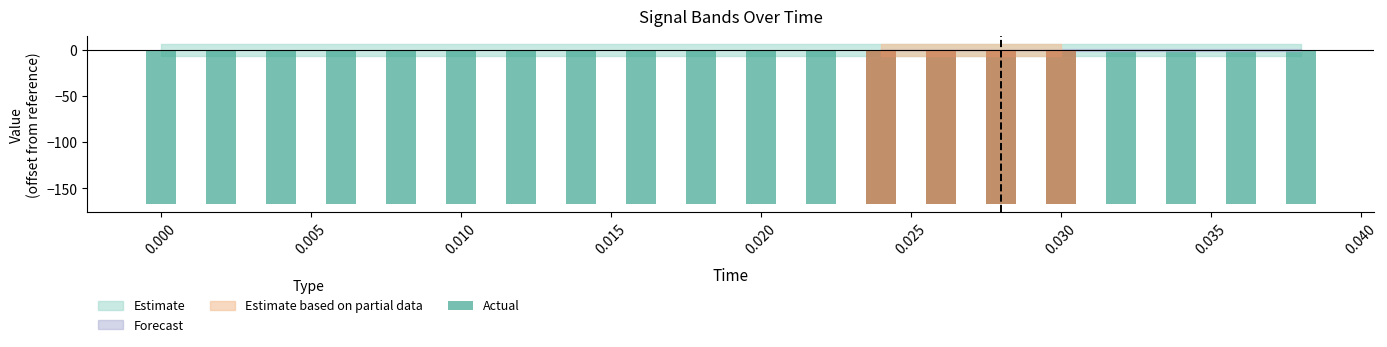

Reading left to right, transcribe all the data shown in this chart.

high: -2093.8	-2093.8	-2093.8	-2093.8	-2093.8	-2093.8	-2093.8	-2093.8	-2093.8	-2093.8	-2093.8	-2093.8	-2093.8	-2093.8	-2093.8	-2093.8	-2093.8	-2093.8	-2093.8	-2093.8
low: -2106.4	-2106.4	-2106.4	-2106.4	-2106.4	-2106.4	-2106.4	-2106.4	-2106.4	-2106.4	-2106.4	-2106.4	-2106.4	-2106.4	-2106.4	-2106.4	-2106.4	-2106.4	-2106.4	-2106.4
actual: -2267.0	-2267.0	-2267.0	-2267.0	-2267.0	-2267.0	-2267.0	-2267.0	-2267.0	-2267.0	-2267.0	-2267.0	-2267.0	-2267.0	-2267.0	-2267.0	-2267.0	-2267.0	-2267.0	-2267.0
reference: -2100.1	-2100.1	-2100.1	-2100.1	-2100.1	-2100.1	-2100.1	-2100.1	-2100.1	-2100.1	-2100.1	-2100.1	-2100.1	-2100.1	-2100.1	-2100.1	-2100.1	-2100.1	-2100.1	-2100.1